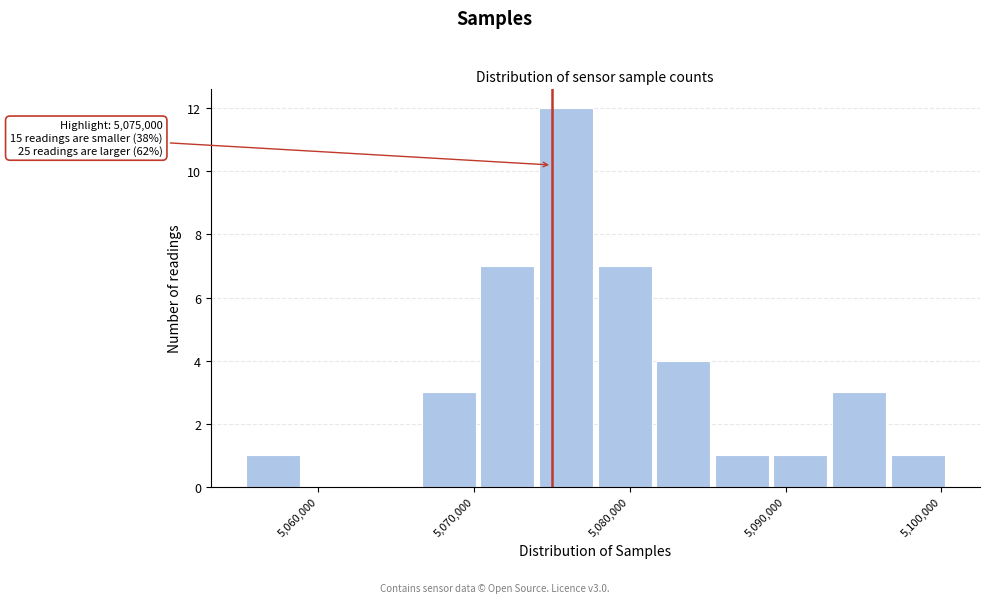

Read against the x-axis, roughly where is the centre of the tallest bar?

5076000